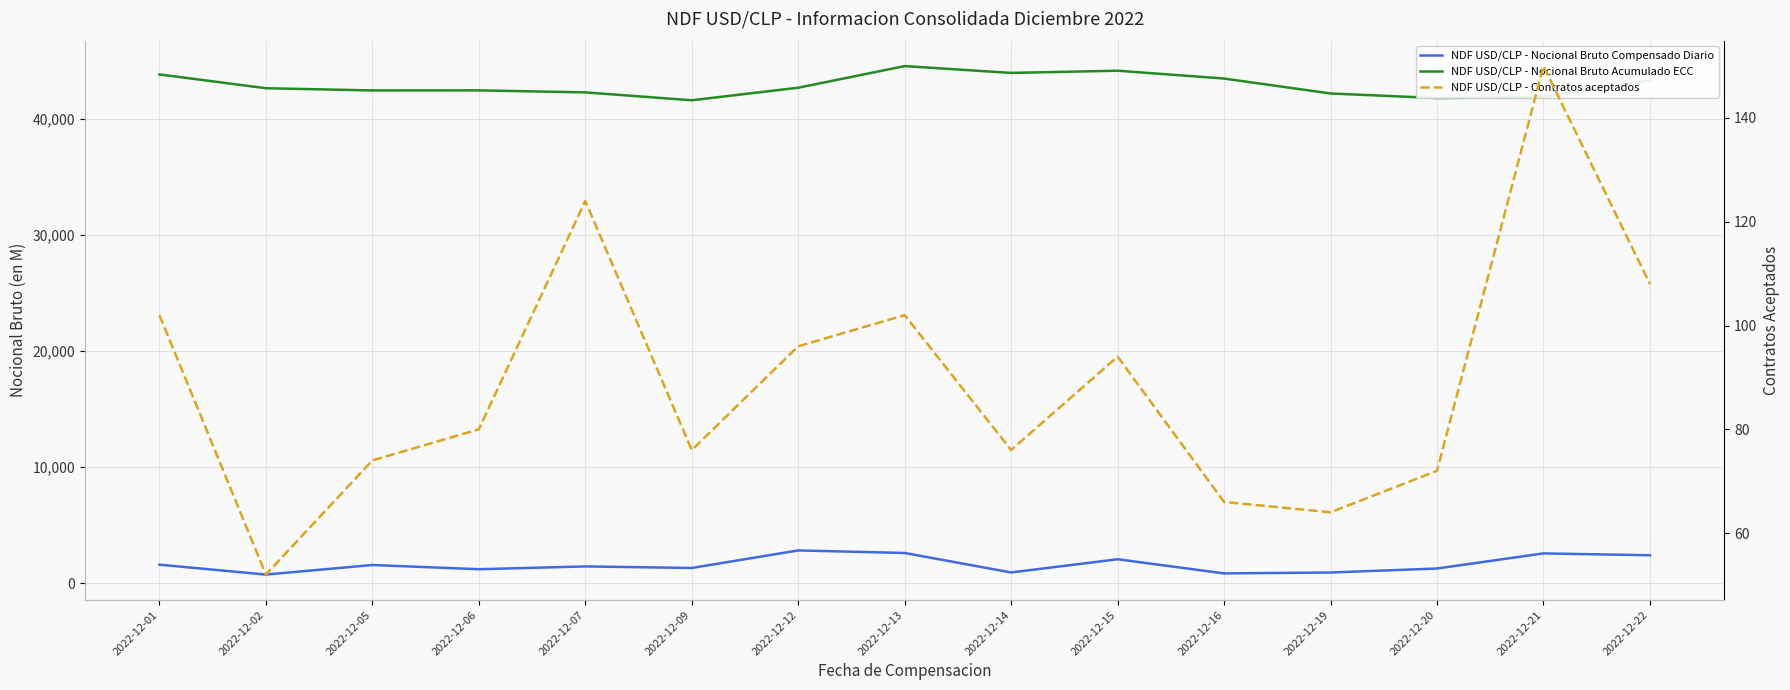

Reading left to right, what are all the values shown in this chart?

NDF USD/CLP - Nocional Bruto Compensado Diario: 1587.8	736.0	1561.0	1196.0	1438.0	1304.0	2816.0	2596.0	918.0	2056.0	836.0	913.9	1258.0	2560.0	2402.0
NDF USD/CLP - Nocional Bruto Acumulado ECC: 43836.1	42648.1	42457.1	42465.1	42289.5	41611.5	42691.5	44555.5	43967.5	44157.5	43481.5	42195.3	41799.3	41895.3	43329.3
NDF USD/CLP - Contratos aceptados: 102.0	52.0	74.0	80.0	124.0	76.0	96.0	102.0	76.0	94.0	66.0	64.0	72.0	150.0	108.0